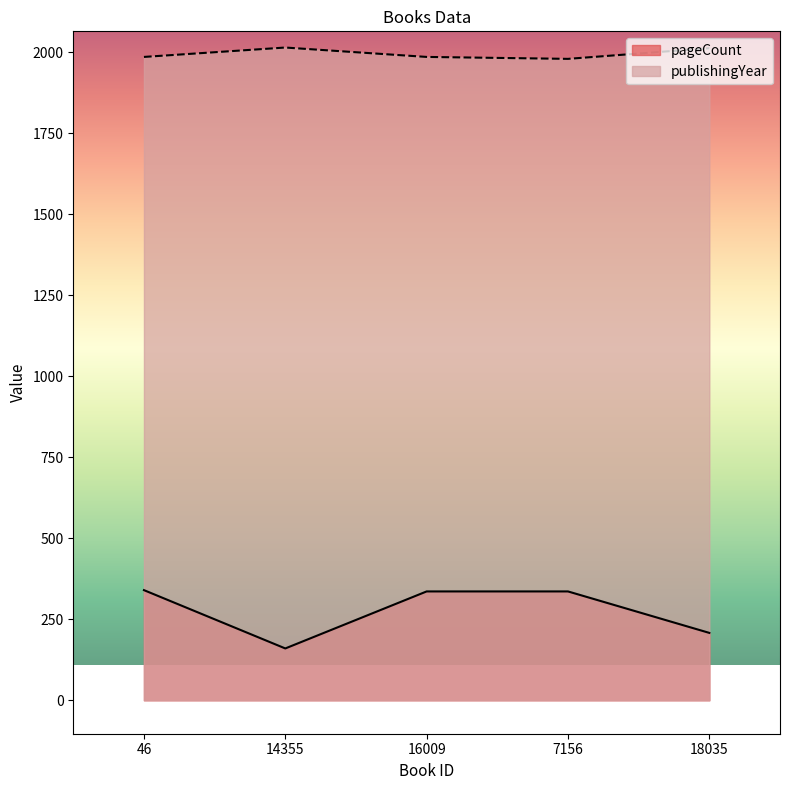

Reading right to left, extract all data points from this chart.

pageCount: 208	336	336	160	340
publishingYear: 2013	1980	1986	2015	1986